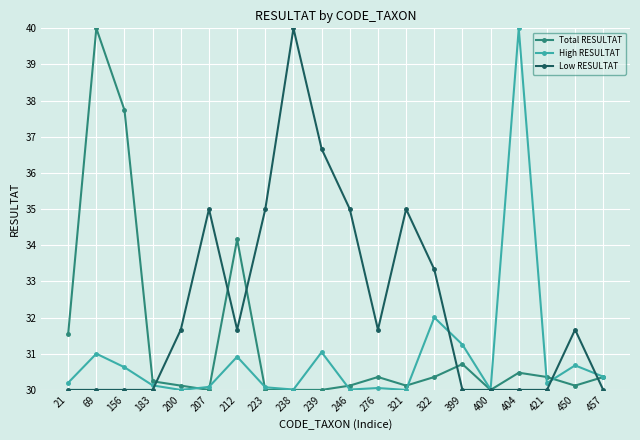

Where is the first local maximum for High RESULTAT?

69